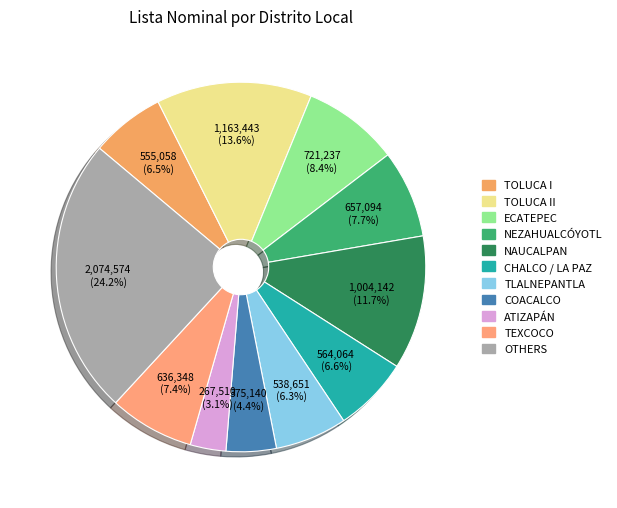

How many segments does this pie chart have?

11